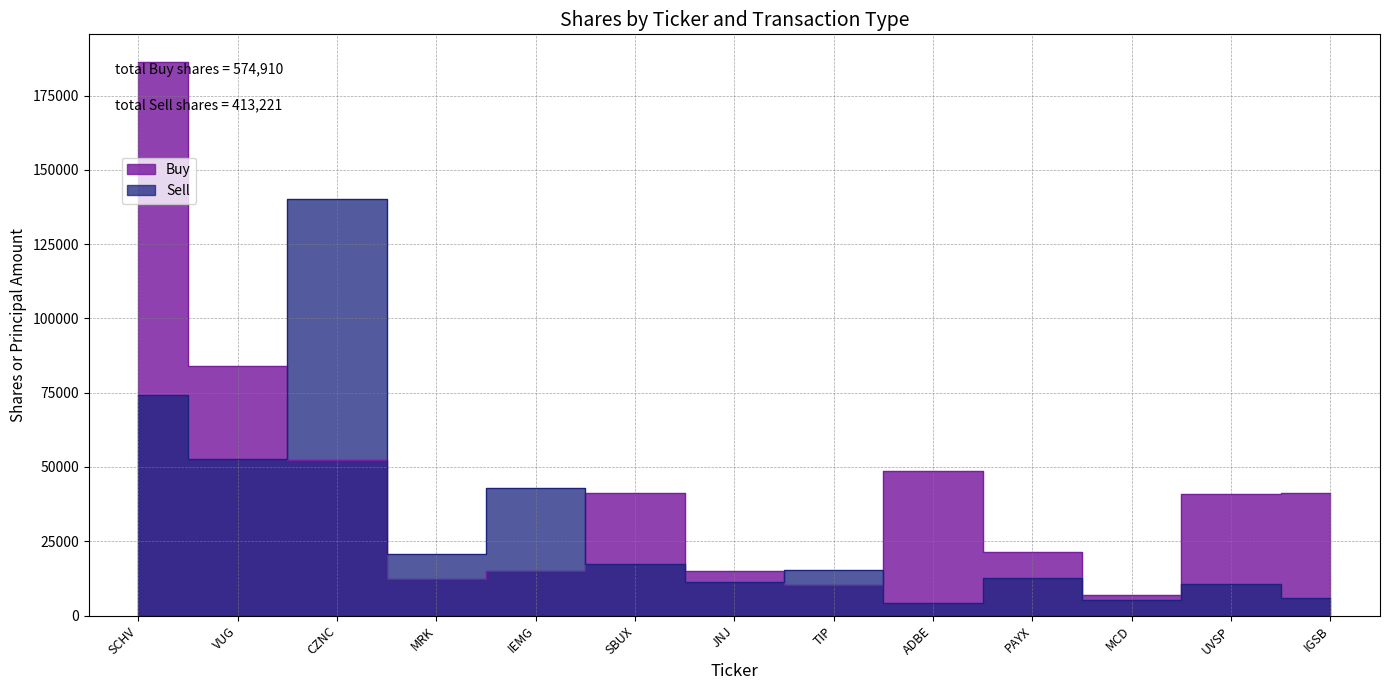

Where is Sell nearest to the value 72137?

SCHV